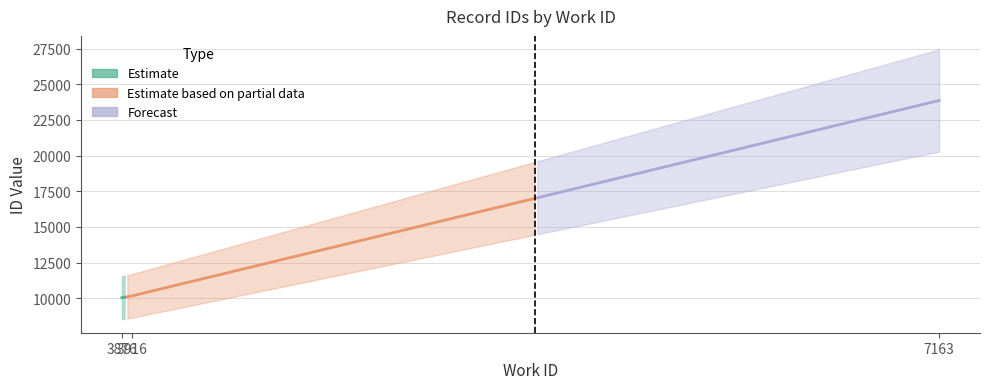

What is the ratio of the value at 3916 to the value at 7163?

0.4